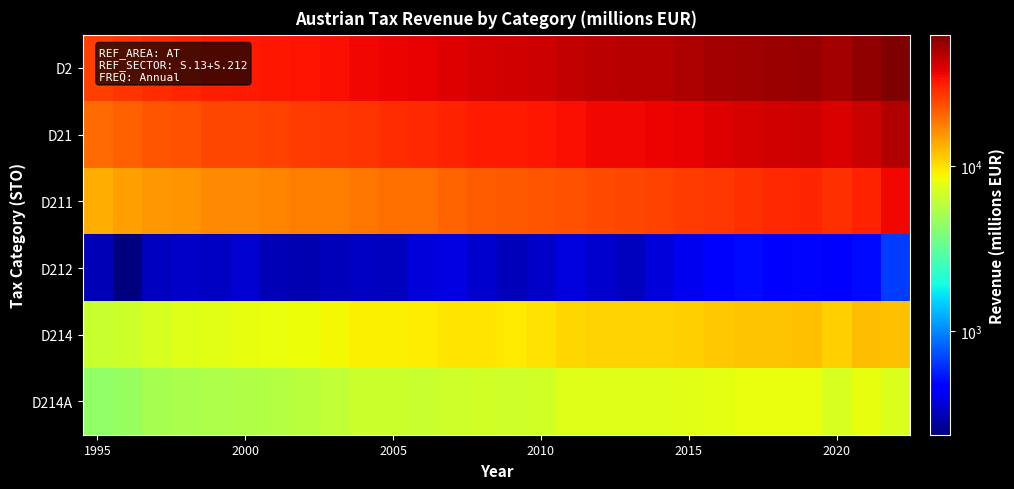

Which series has the widest spread of values?

D2